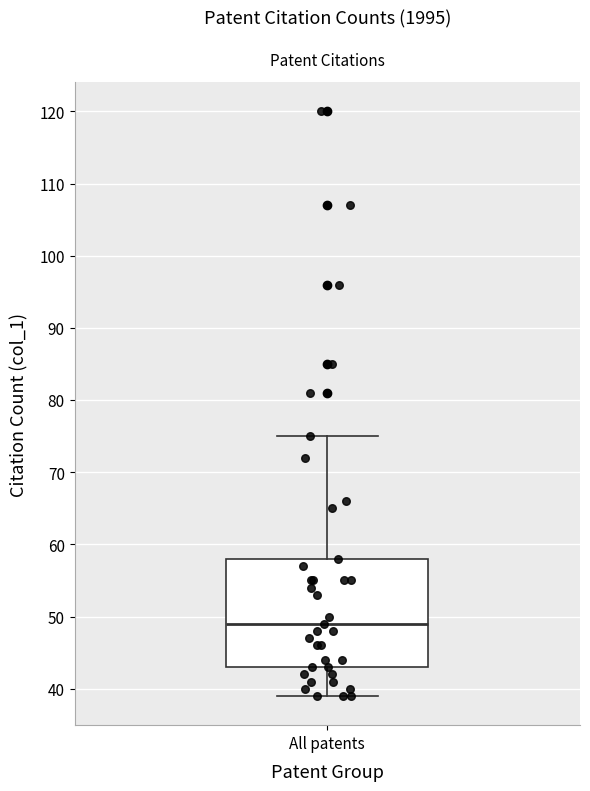

Read this box plot against the y-axis: the position of the median line, the range covered by the box, and the ends of both whiskers. The values are not printed on the chart, so give them approximately, as read against the axis.

median 49, box 43 to 58, whiskers 39 to 75